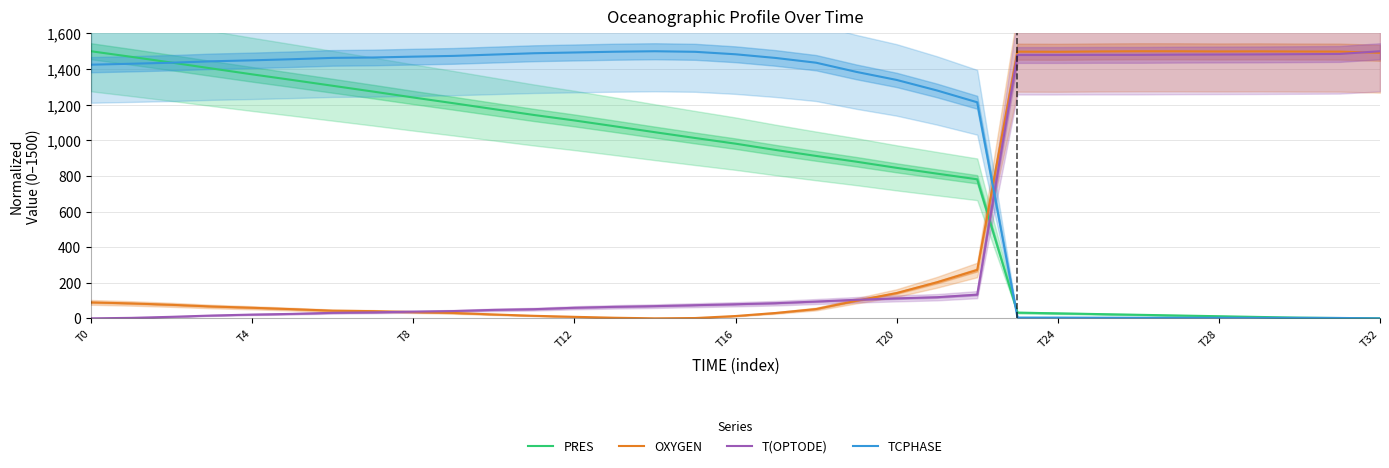

The TCPHASE series shows 1483.0 at T16. True or false?

True